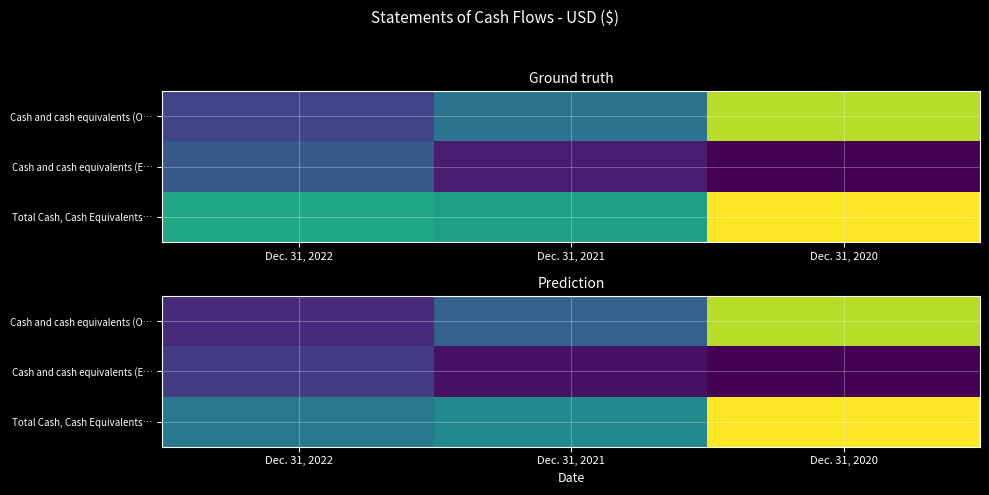

What is the difference between the maximum and minimum values in the Total Cash, Cash Equivalents… series?

204571079.0